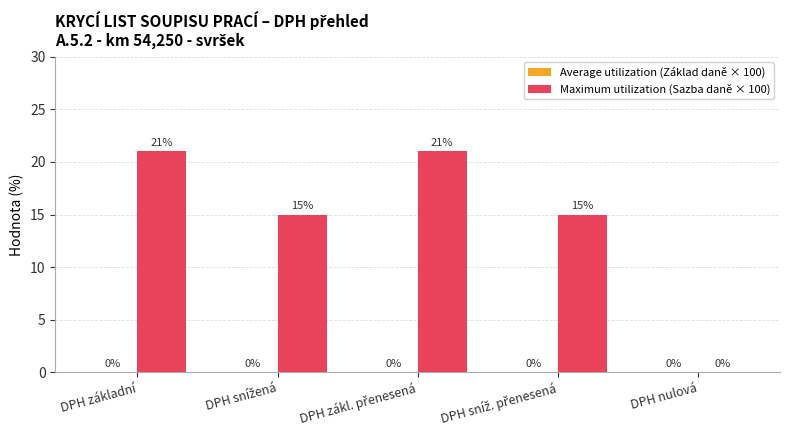

The value at DPH základní is 15. True or false?

False